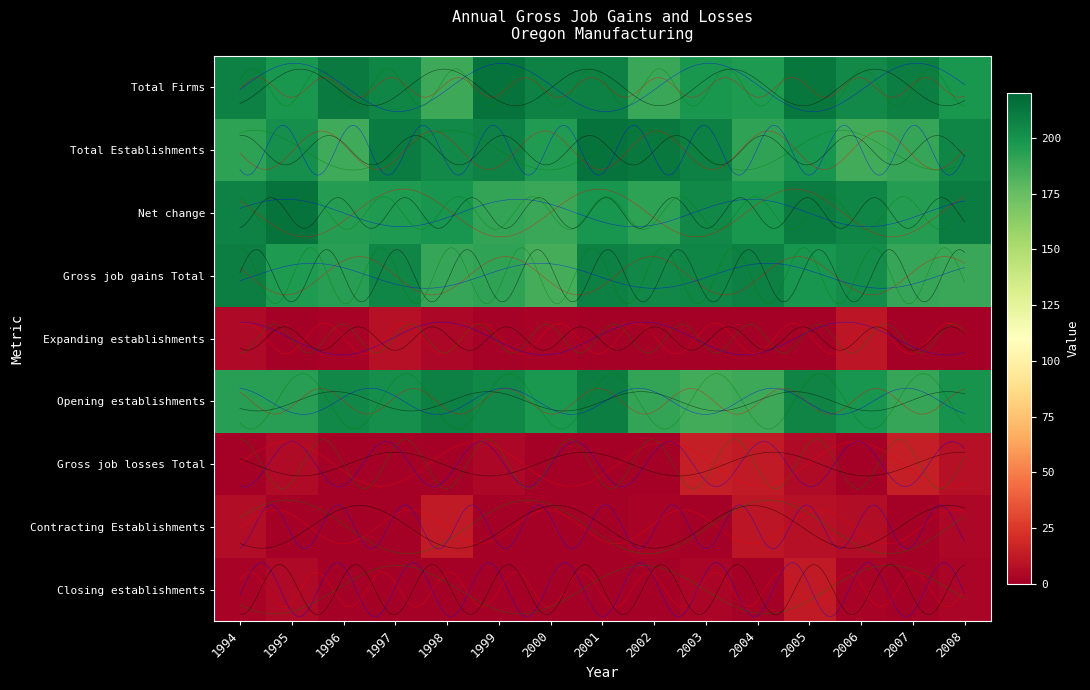

Rank the series by their maximum value, from highest to lowest.

Total Firms, Total Establishments, Net change, Gross job gains Total, Opening establishments, Expanding establishments, Gross job losses Total, Contracting Establishments, Closing establishments